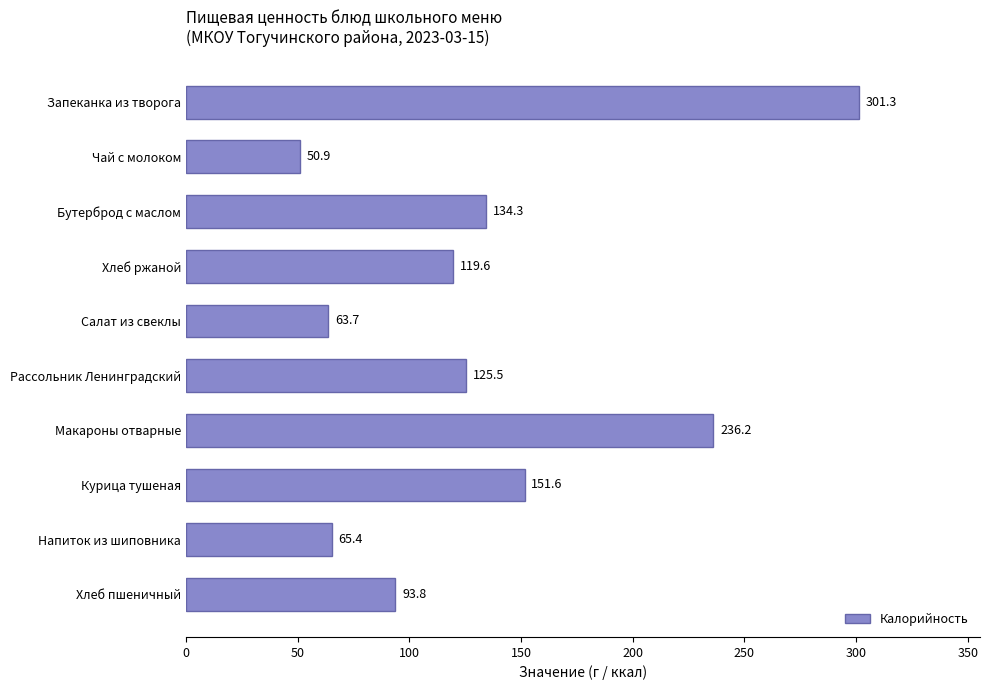

What is the sum of all values?

1342.3